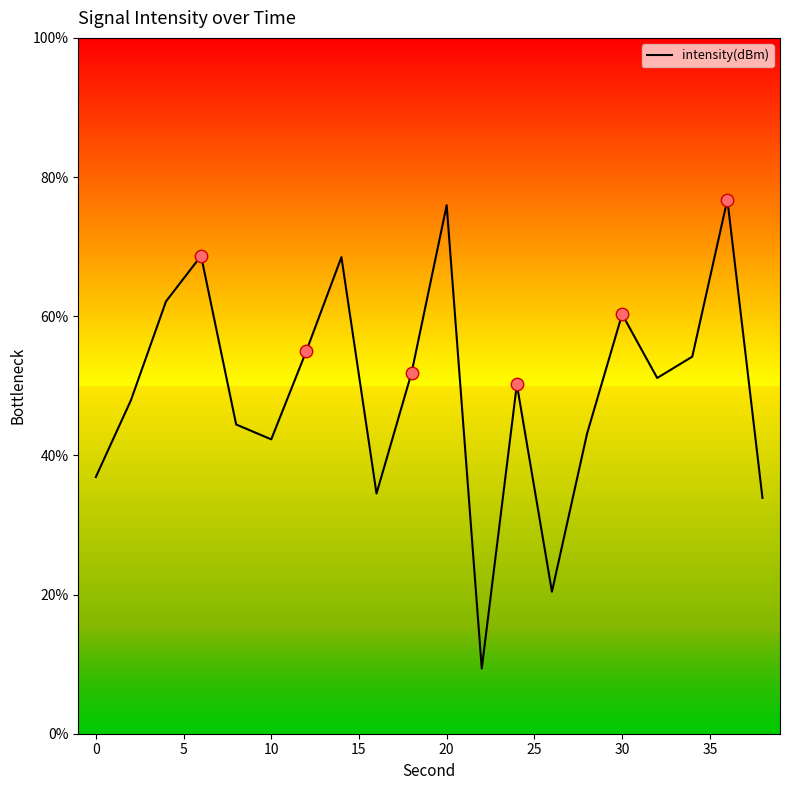

What is the smallest value displayed?

9.4